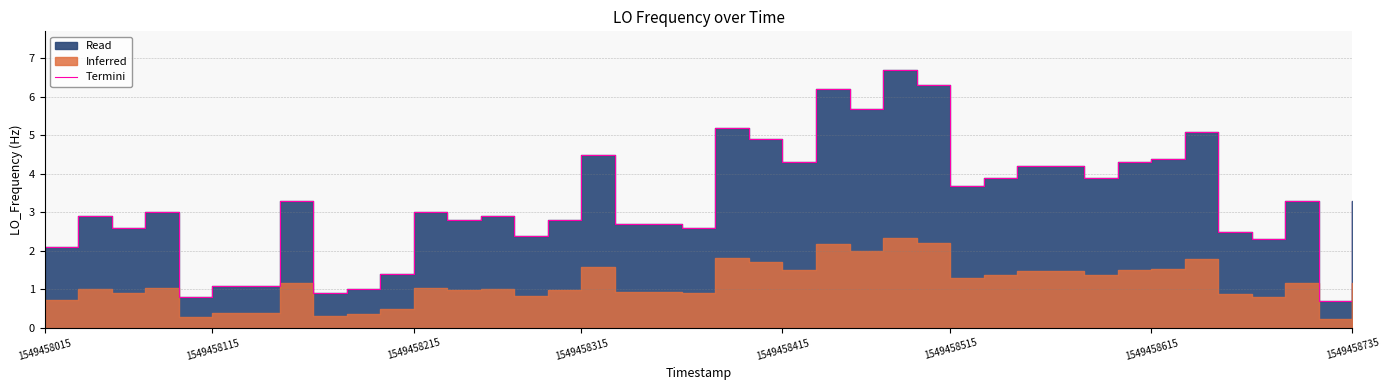

How many data points are less than 3?

19